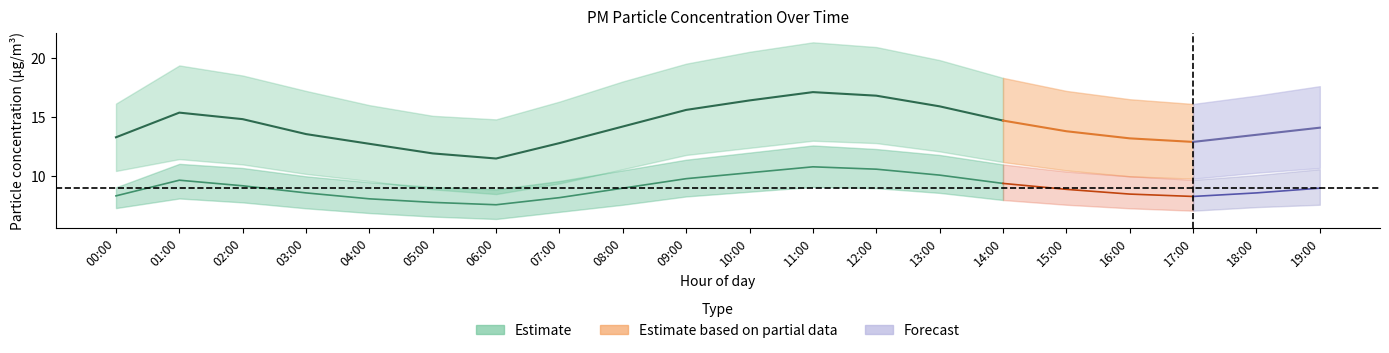

Is it true that P2_upper equals 9.7 at 17:00?

True